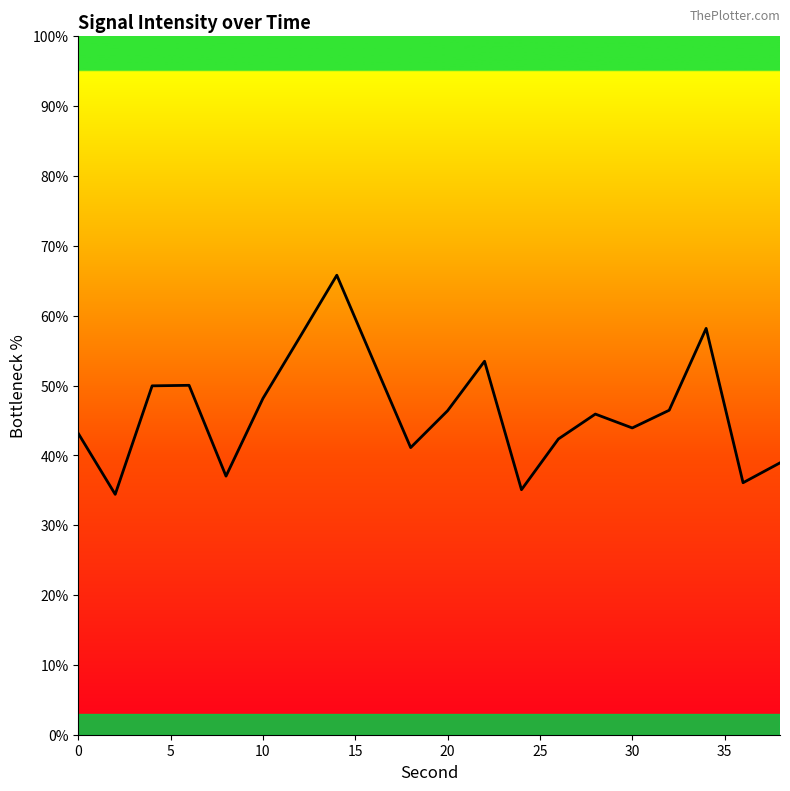

What is the average value?

46.3